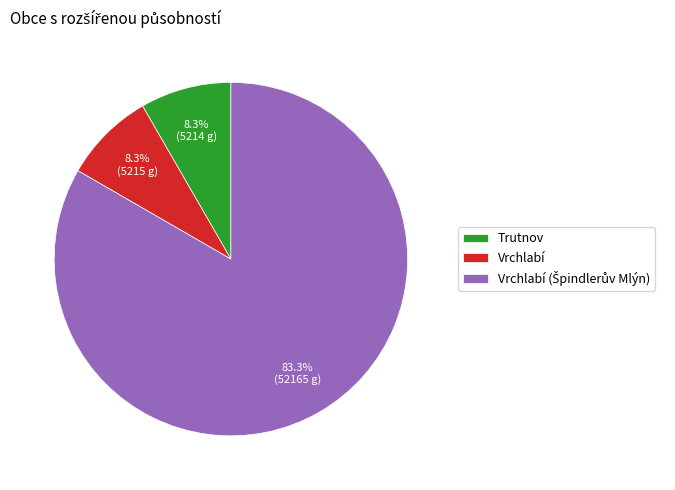

What is the ratio of the value at Vrchlabí to the value at Trutnov?

1.0